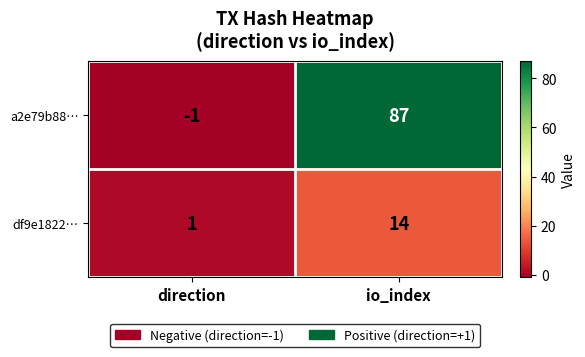

Is the value of df9e1822… at io_index greater than the value of a2e79b88… at direction?

Yes